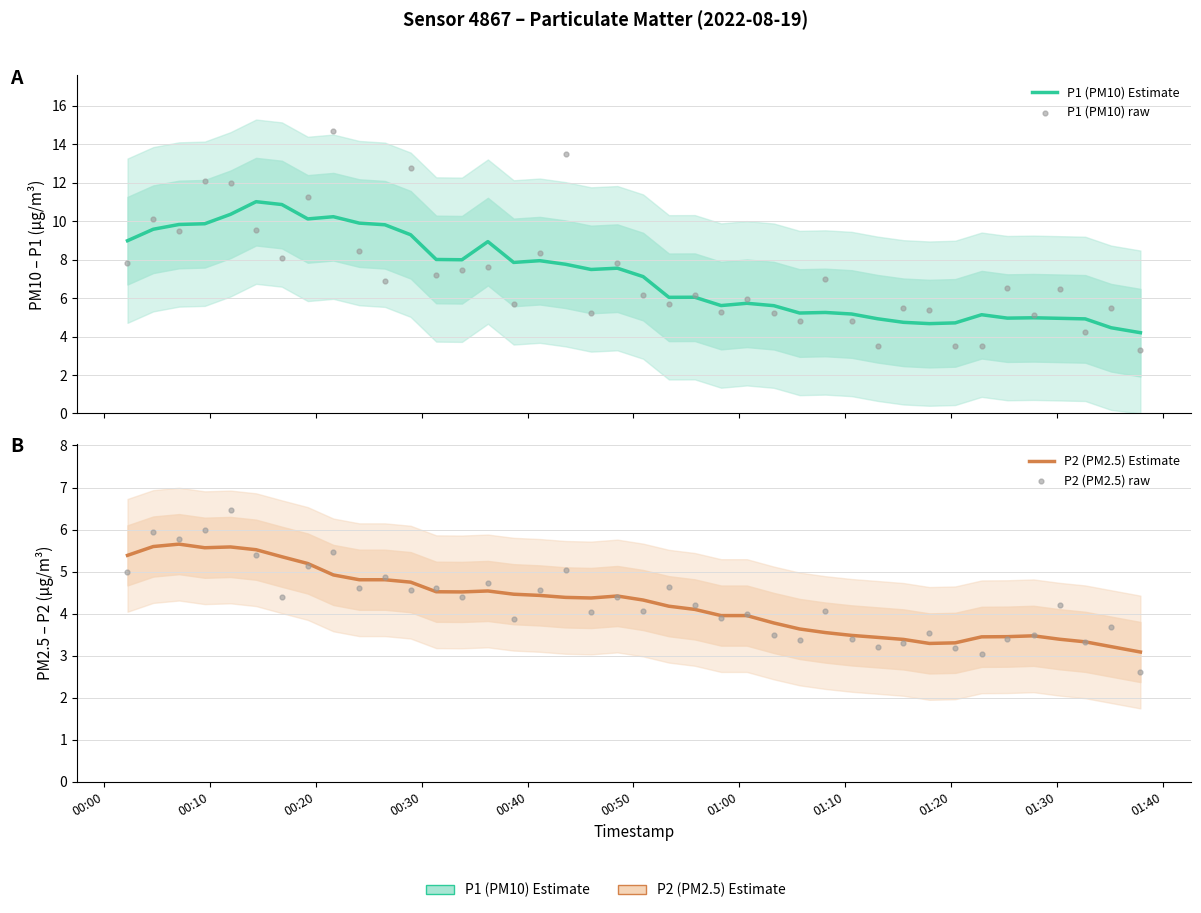

Which series has the largest total across all categories?

P1 (PM10) raw